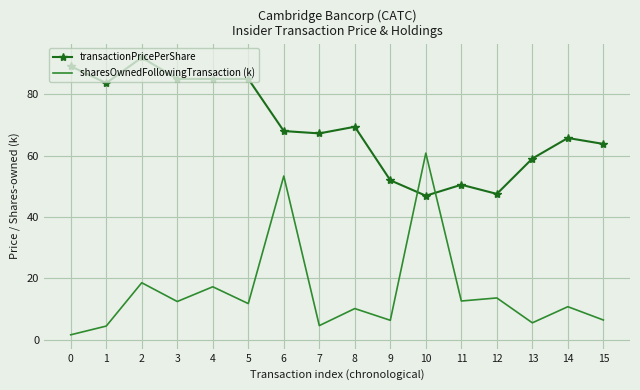

How many intersections are there between transactionPricePerShare and sharesOwnedFollowingTransaction (k)?

2